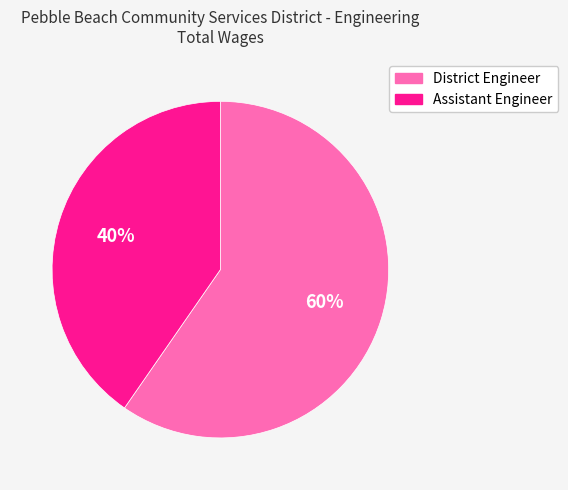

Do District Engineer and Assistant Engineer together represent more than half of the pie?

Yes